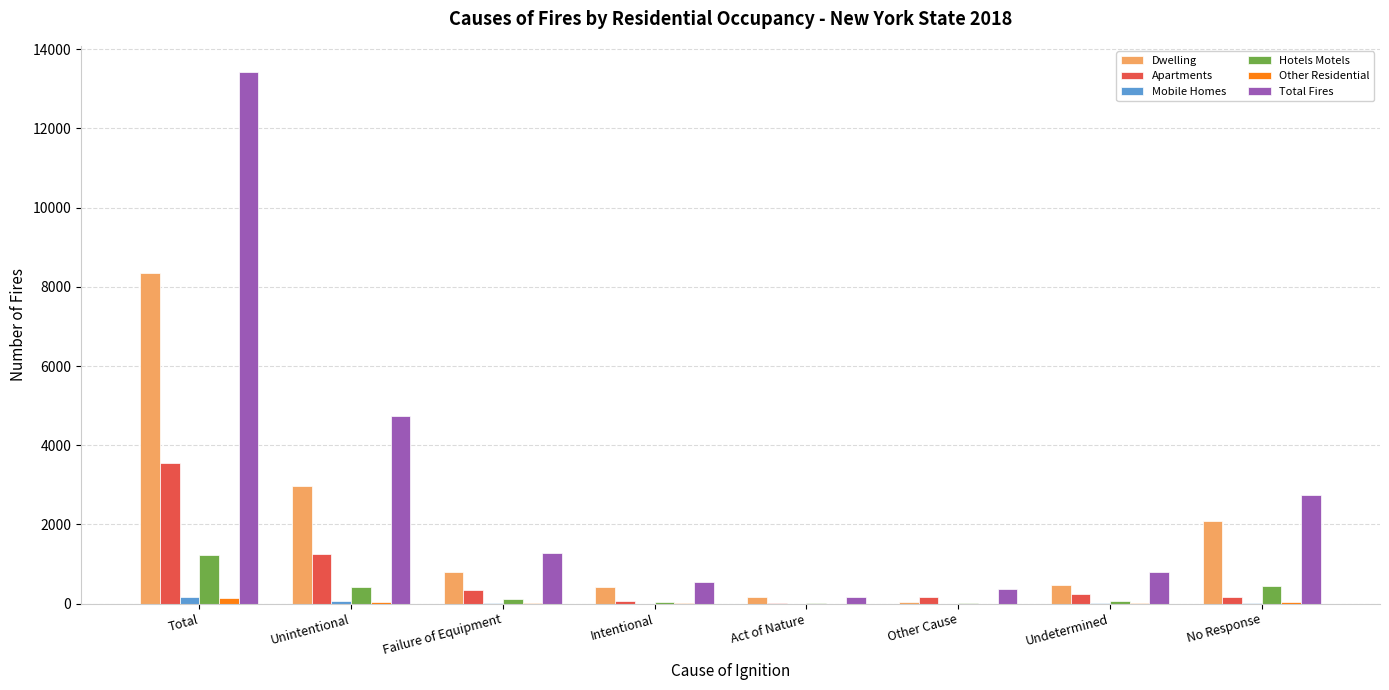

At which category is the sum across all series the highest?

Total